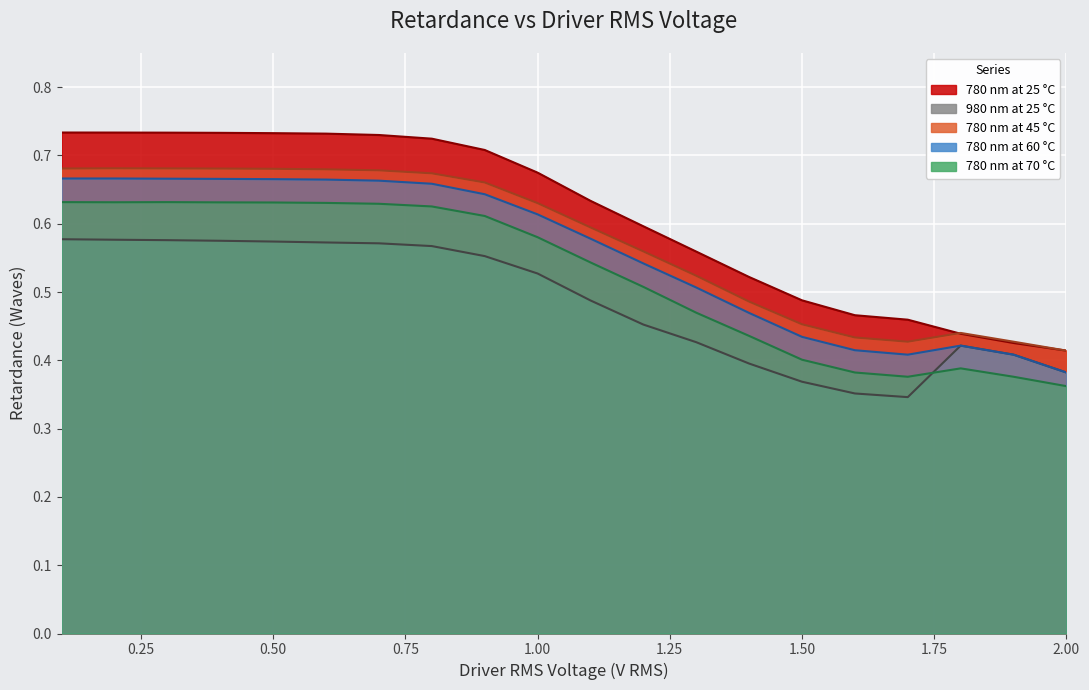

What is the difference between the second highest and minimum values in the 780 nm at 60 °C series?

0.3